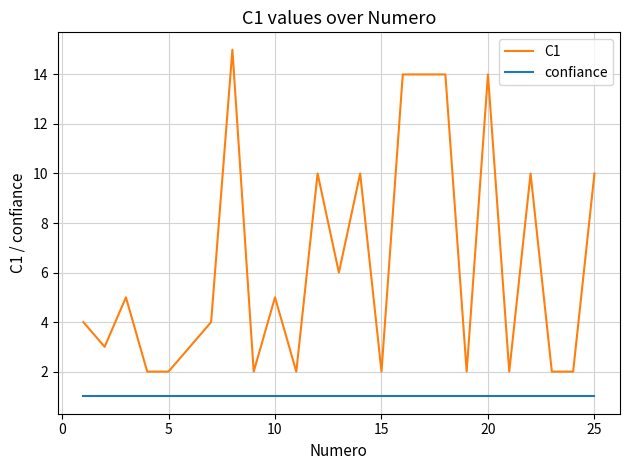

Which series has the largest total across all categories?

C1